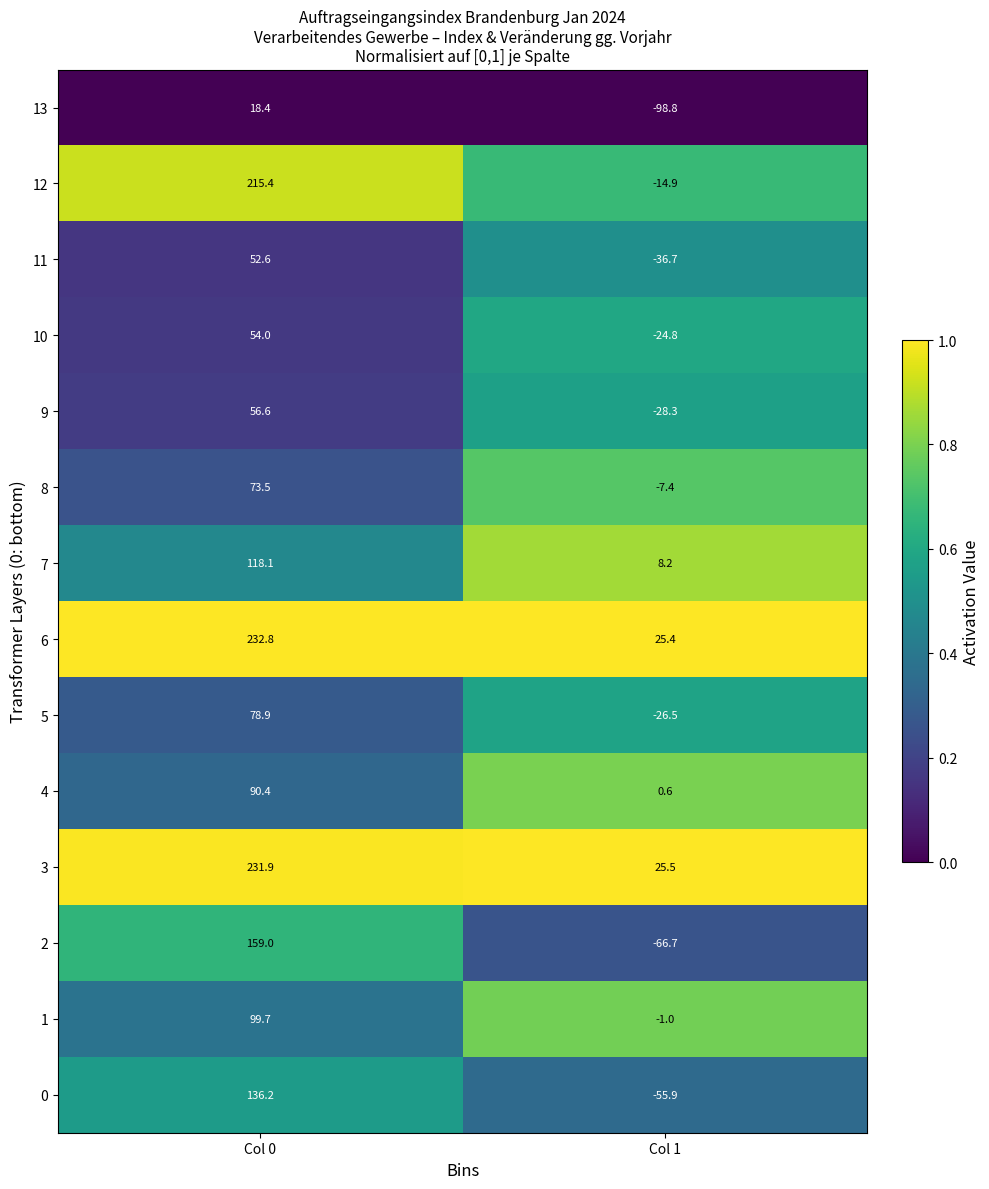

Reading right to left, transcribe all the data shown in this chart.

13: Col 1=-98.8	Col 0=18.4
12: Col 1=-14.9	Col 0=215.4
11: Col 1=-36.7	Col 0=52.6
10: Col 1=-24.8	Col 0=54.0
9: Col 1=-28.3	Col 0=56.6
8: Col 1=-7.4	Col 0=73.5
7: Col 1=8.2	Col 0=118.1
6: Col 1=25.4	Col 0=232.8
5: Col 1=-26.5	Col 0=78.9
4: Col 1=0.6	Col 0=90.4
3: Col 1=25.5	Col 0=231.9
2: Col 1=-66.7	Col 0=159.0
1: Col 1=-1.0	Col 0=99.7
0: Col 1=-55.9	Col 0=136.2